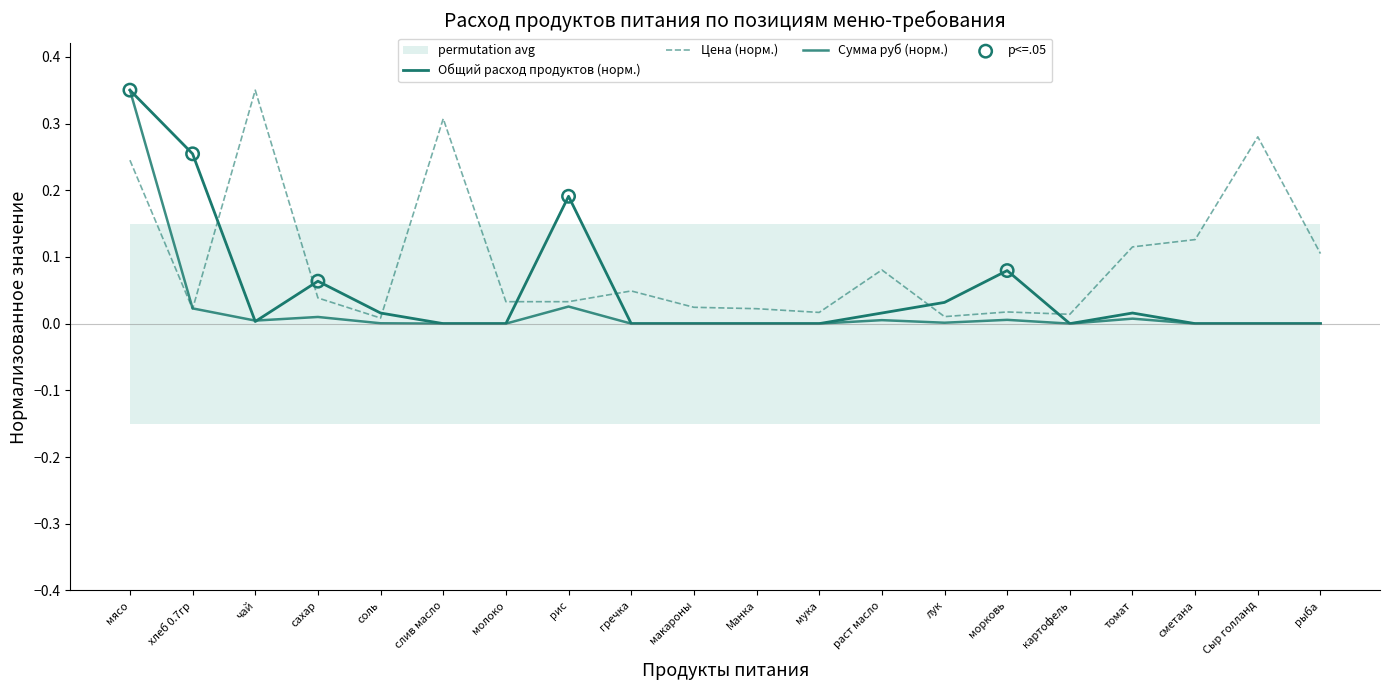

Is the value of Цена at соль greater than the value of Общий расход продуктов at макароны?

Yes